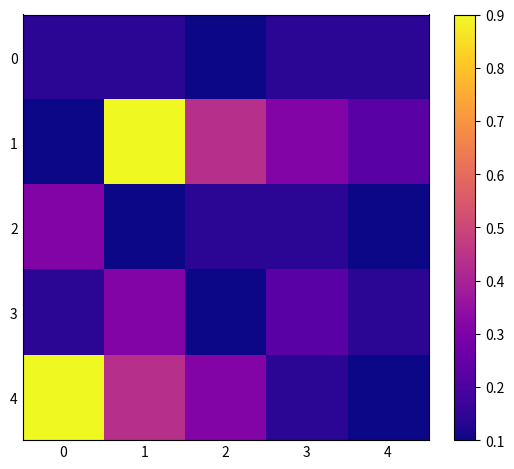

At which category does the chart reach its minimum across all series?

2